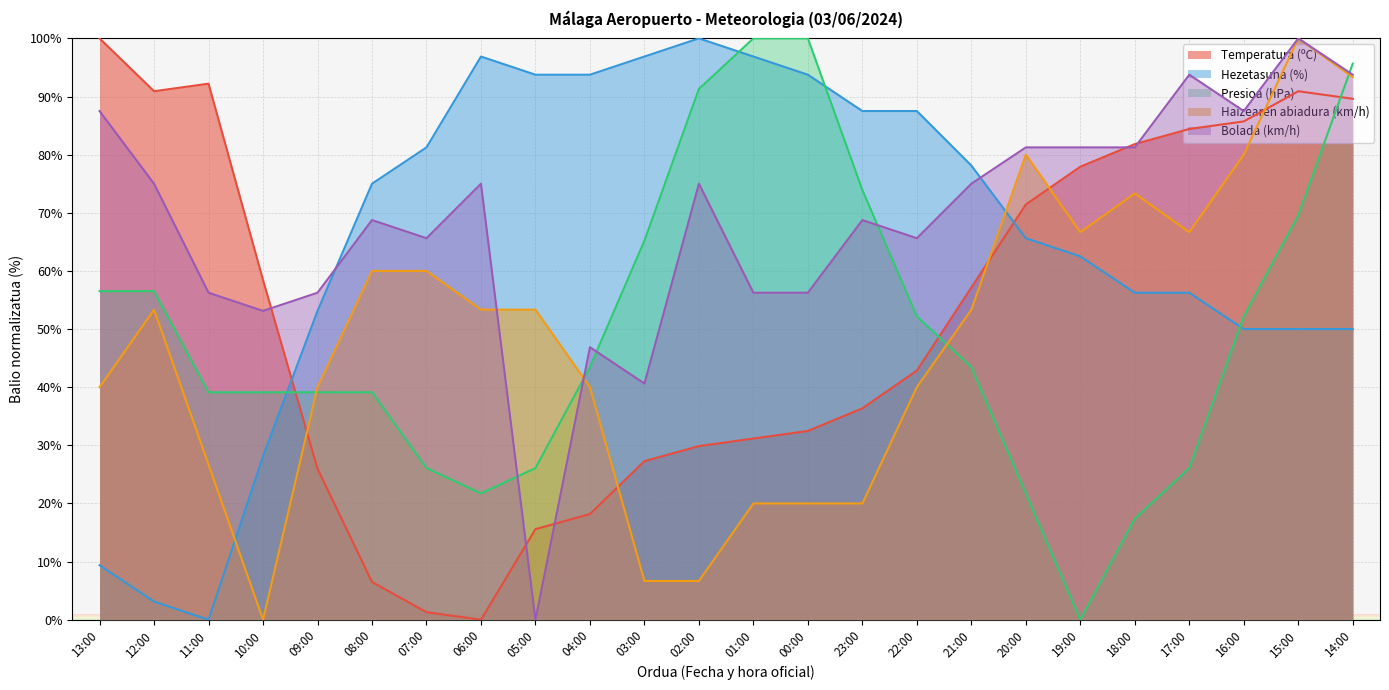

Read the Hezetasuna (%) value at 22:00.

87.5